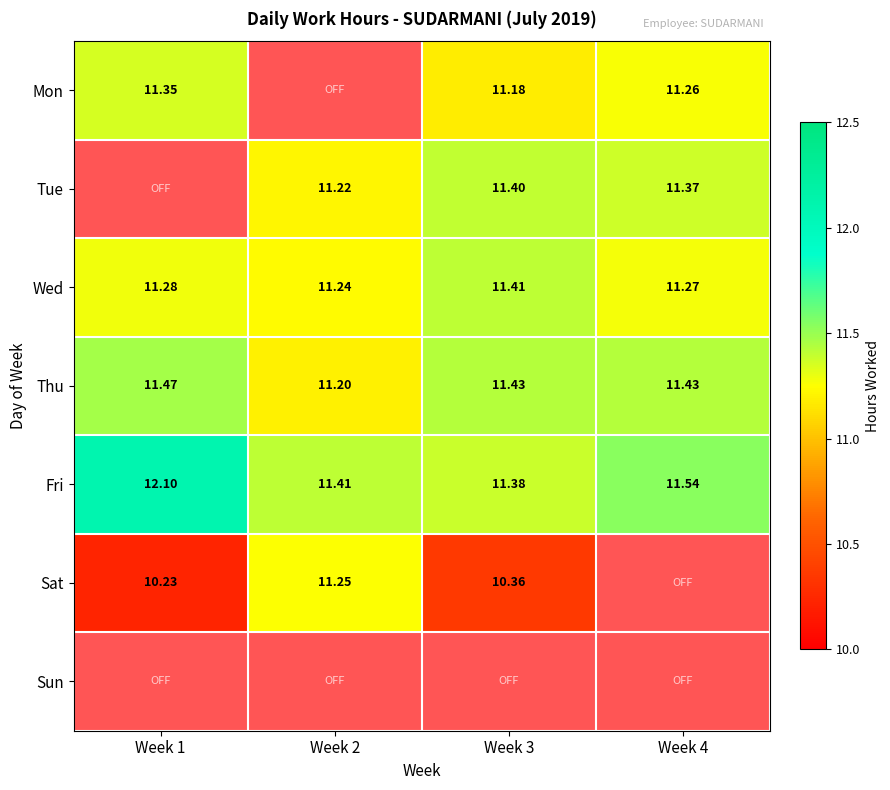

Is the value of Fri at Week 2 greater than the value of Thu at Week 1?

No